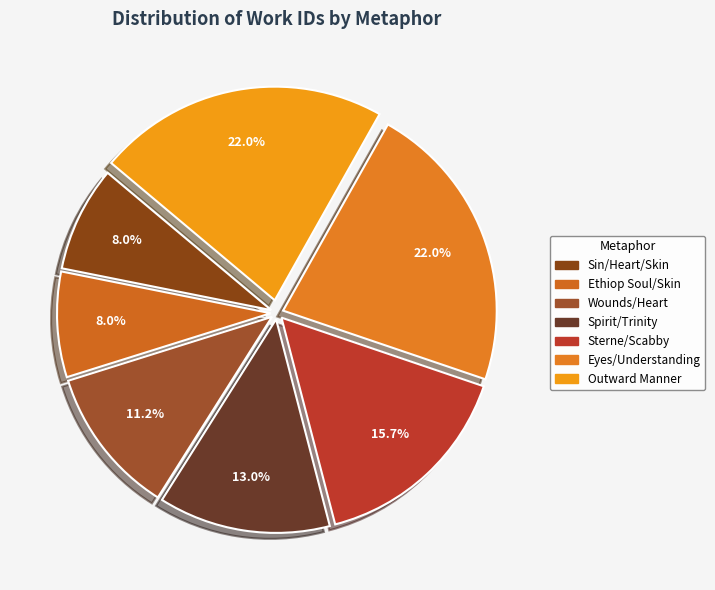

To the nearest percent, what is the average slice percentage?

14%